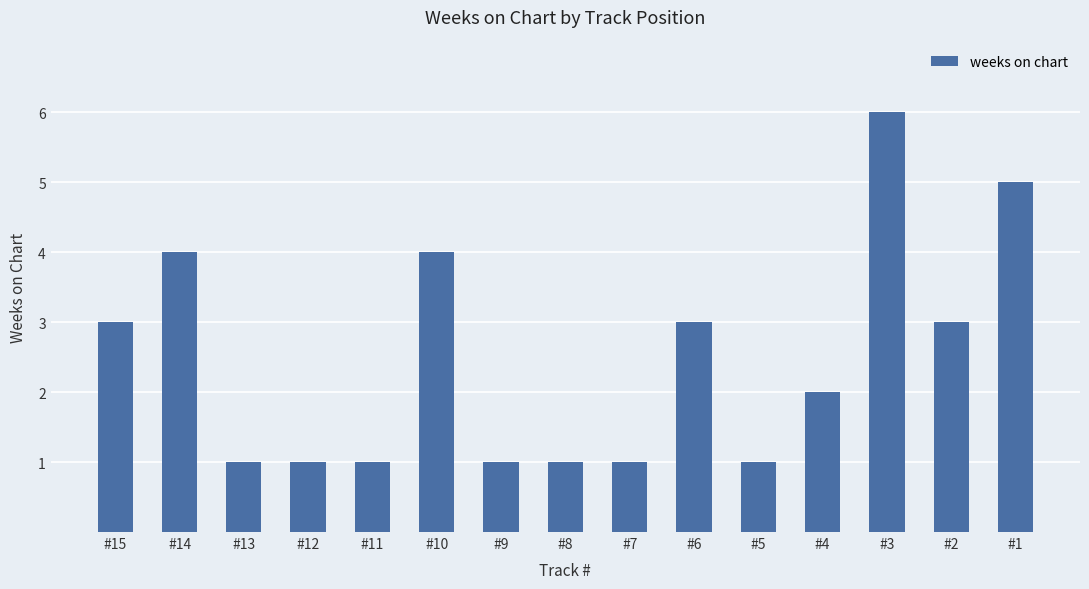

Reading left to right, transcribe all the data shown in this chart.

#15=3	#14=4	#13=1	#12=1	#11=1	#10=4	#9=1	#8=1	#7=1	#6=3	#5=1	#4=2	#3=6	#2=3	#1=5